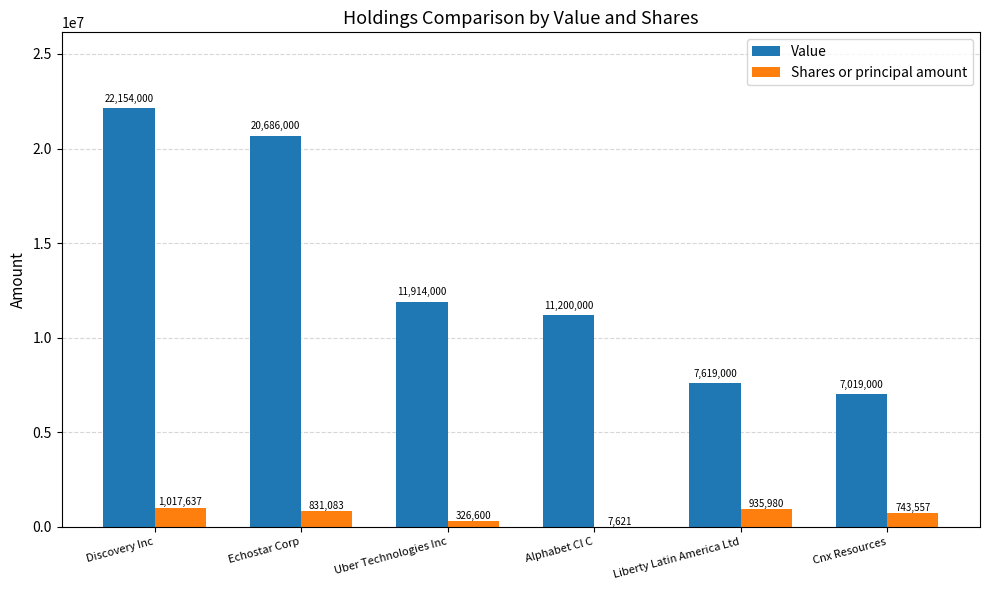

Where does the Value series first go above 11914000?

Discovery Inc